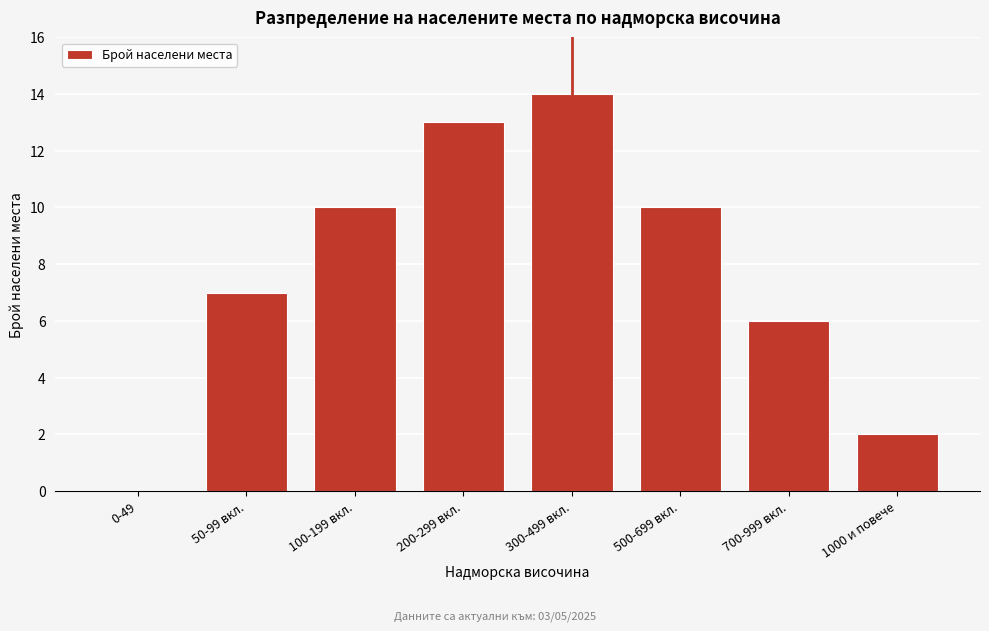

Reading right to left, list all the values displayed in this chart.

1000 и повече=2	700-999 вкл.=6	500-699 вкл.=10	300-499 вкл.=14	200-299 вкл.=13	100-199 вкл.=10	50-99 вкл.=7	0-49=0